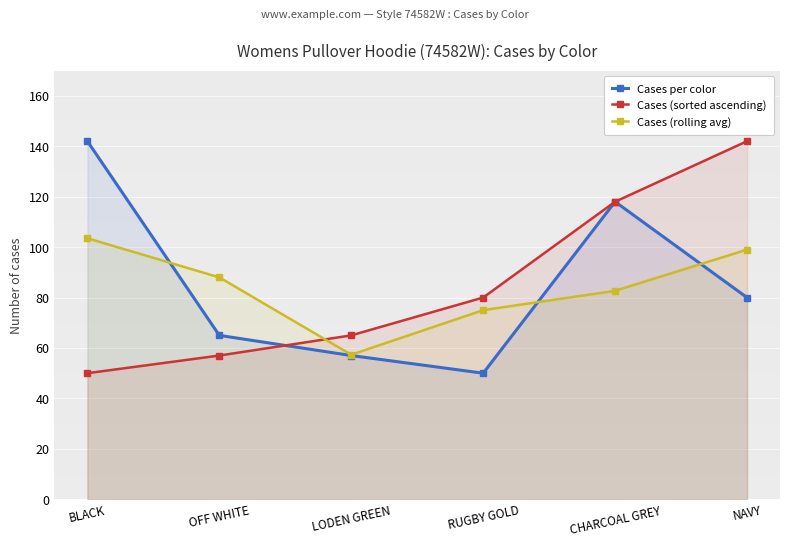

Which series has the widest spread of values?

Cases per color